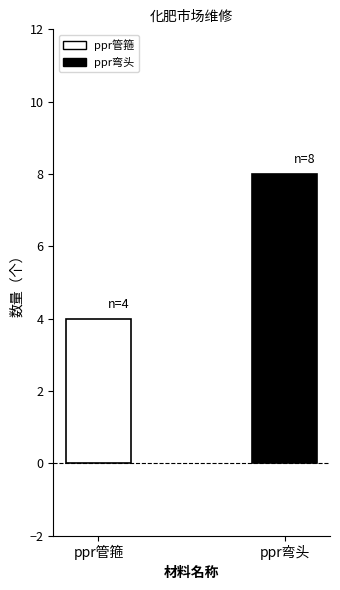

Which category has the highest value across all series?

ppr弯头